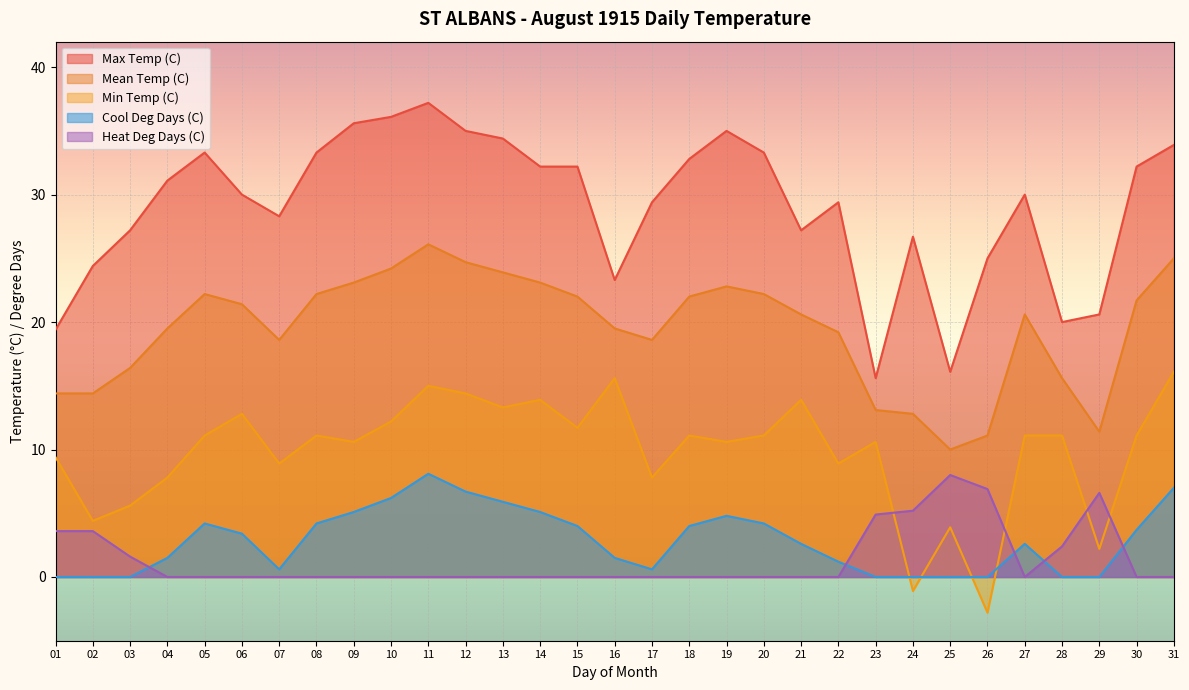

The value of Min Temp (C) at 29 is 3.0. True or false?

False